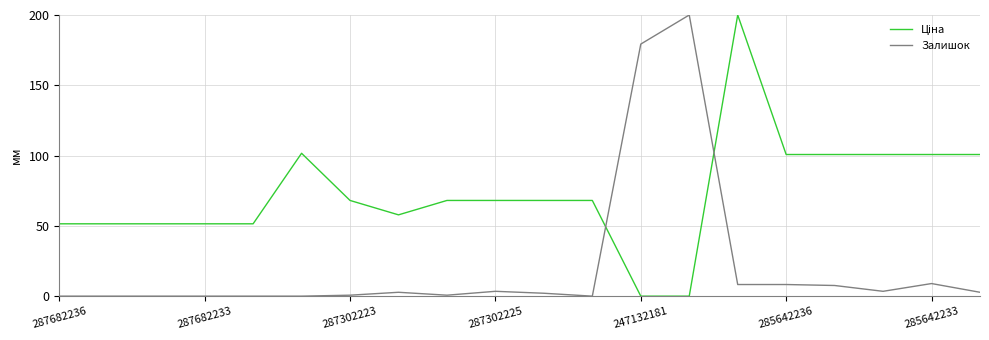

What is the highest value of the Залишок series?

200.0